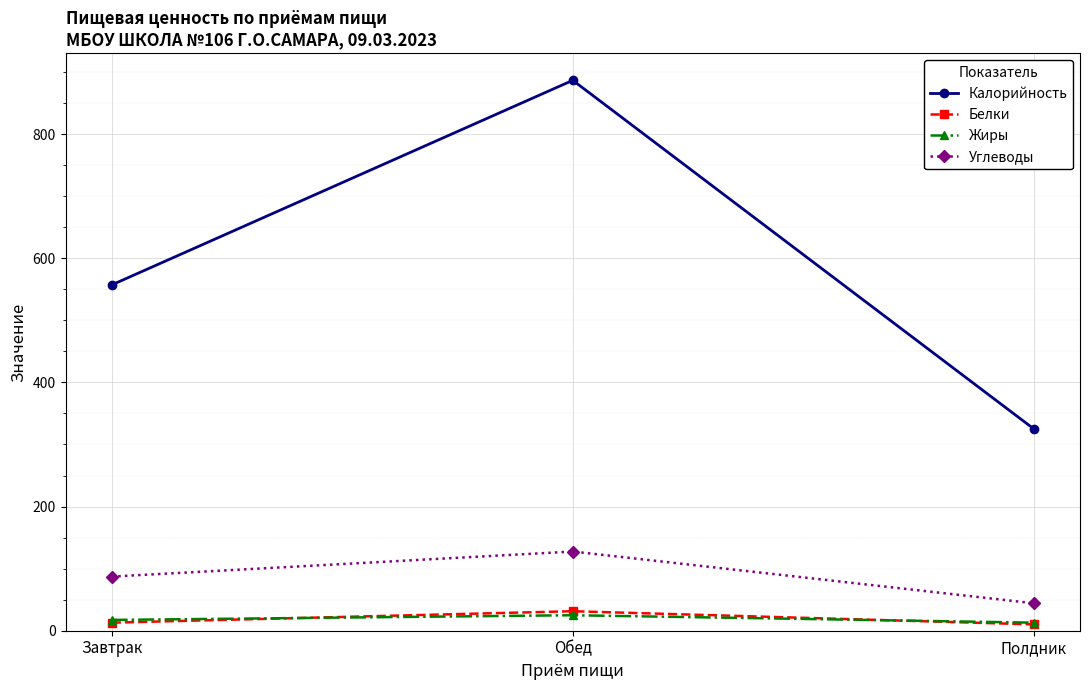

What is the highest value of the Углеводы series?

127.6